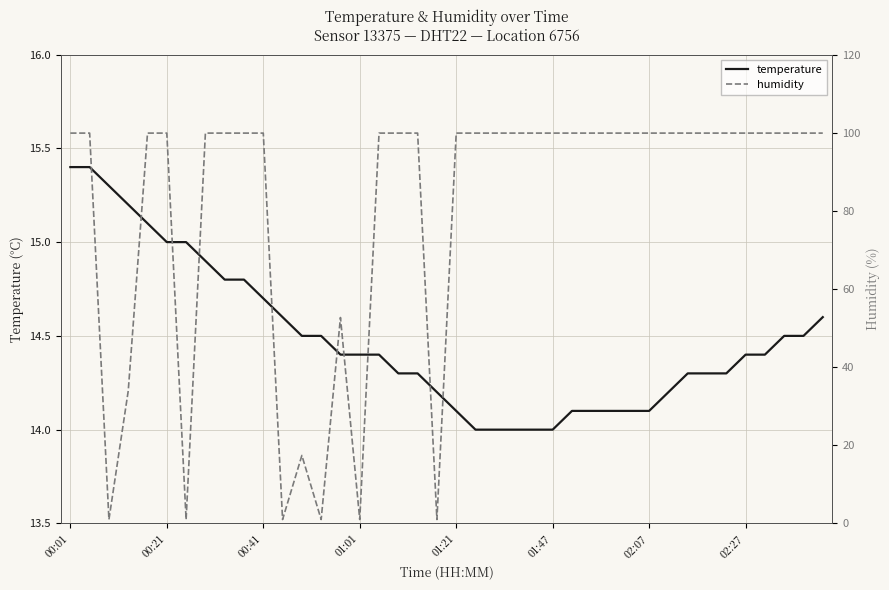

Reading left to right, what are all the values shown in this chart?

temperature: 15.4	15.4	15.3	15.2	15.1	15.0	15.0	14.9	14.8	14.8	14.7	14.6	14.5	14.5	14.4	14.4	14.4	14.3	14.3	14.2	14.1	14.0	14.0	14.0	14.0	14.0	14.1	14.1	14.1	14.1	14.1	14.2	14.3	14.3	14.3	14.4	14.4	14.5	14.5	14.6
humidity: 99.9	99.9	1.0	33.9	99.9	99.9	1.0	99.9	99.9	99.9	99.9	1.0	17.4	1.0	52.7	1.0	99.9	99.9	99.9	1.0	99.9	99.9	99.9	99.9	99.9	99.9	99.9	99.9	99.9	99.9	99.9	99.9	99.9	99.9	99.9	99.9	99.9	99.9	99.9	99.9